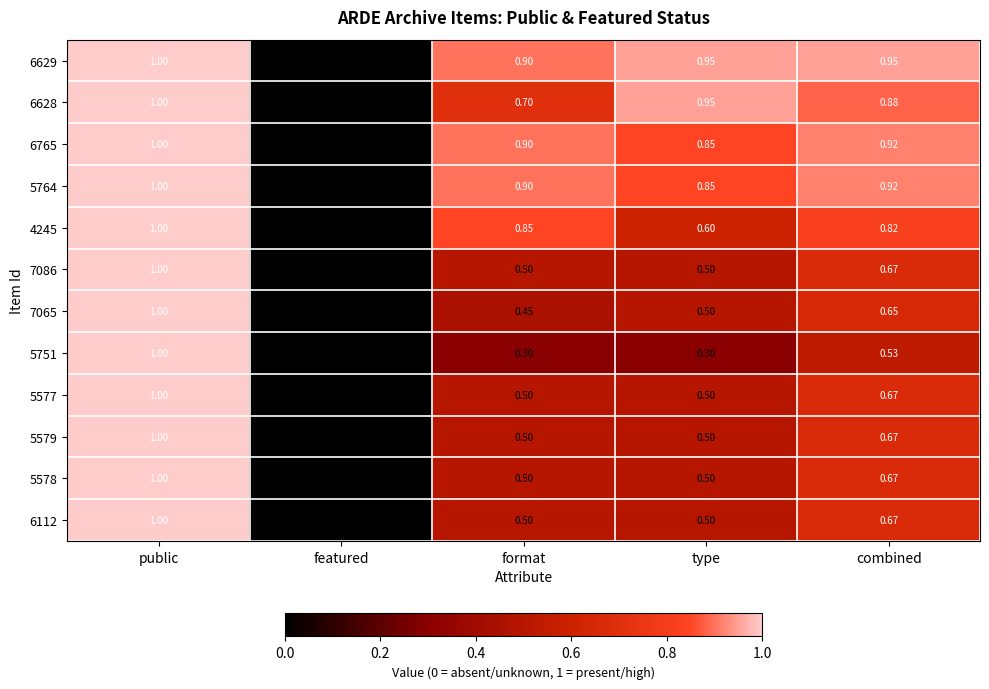

At which label is 5751 closest to 0?

featured